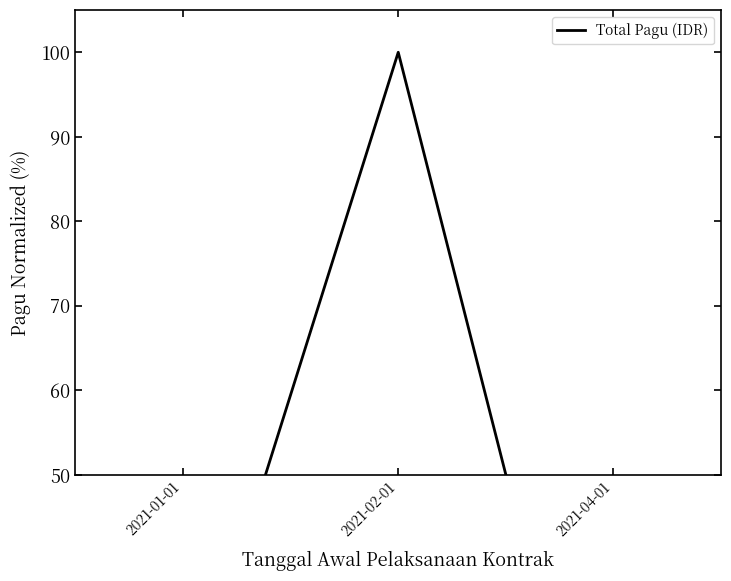

What is the difference between the maximum and second lowest values?

81.0